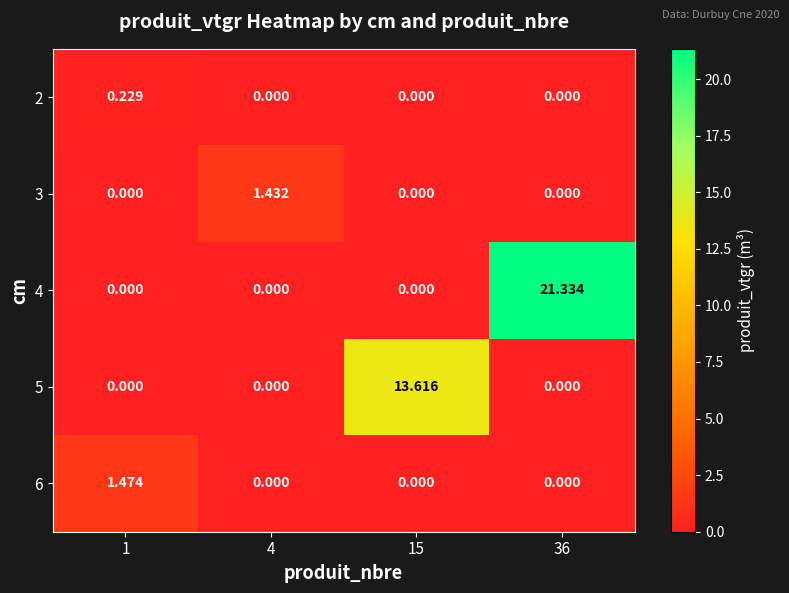

Which series has the widest spread of values?

4